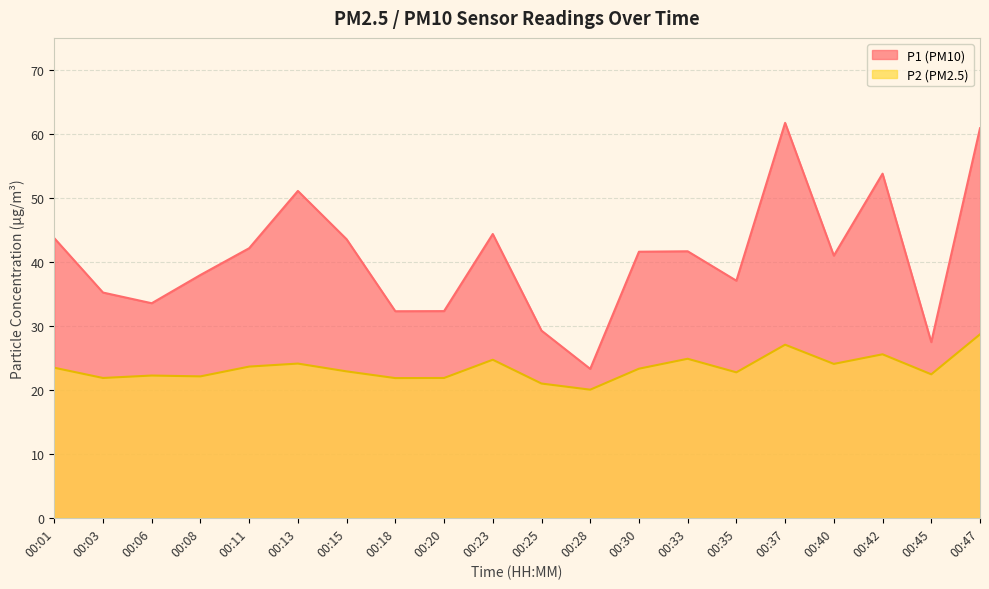

List the labels in order of P1 value, largest first.

00:37, 00:47, 00:42, 00:13, 00:23, 00:01, 00:15, 00:11, 00:33, 00:30, 00:40, 00:08, 00:35, 00:03, 00:06, 00:20, 00:18, 00:25, 00:45, 00:28